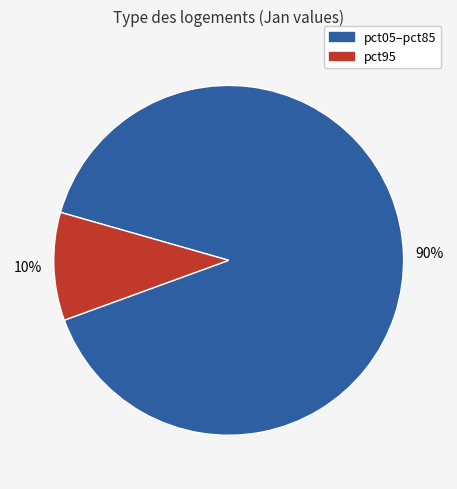

To the nearest percent, what is the average slice percentage?

50%